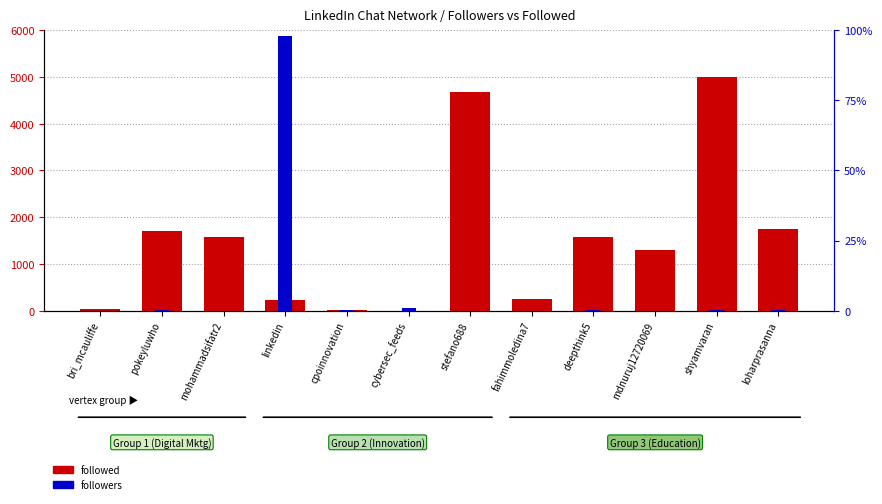

Which series has the largest total across all categories?

followers